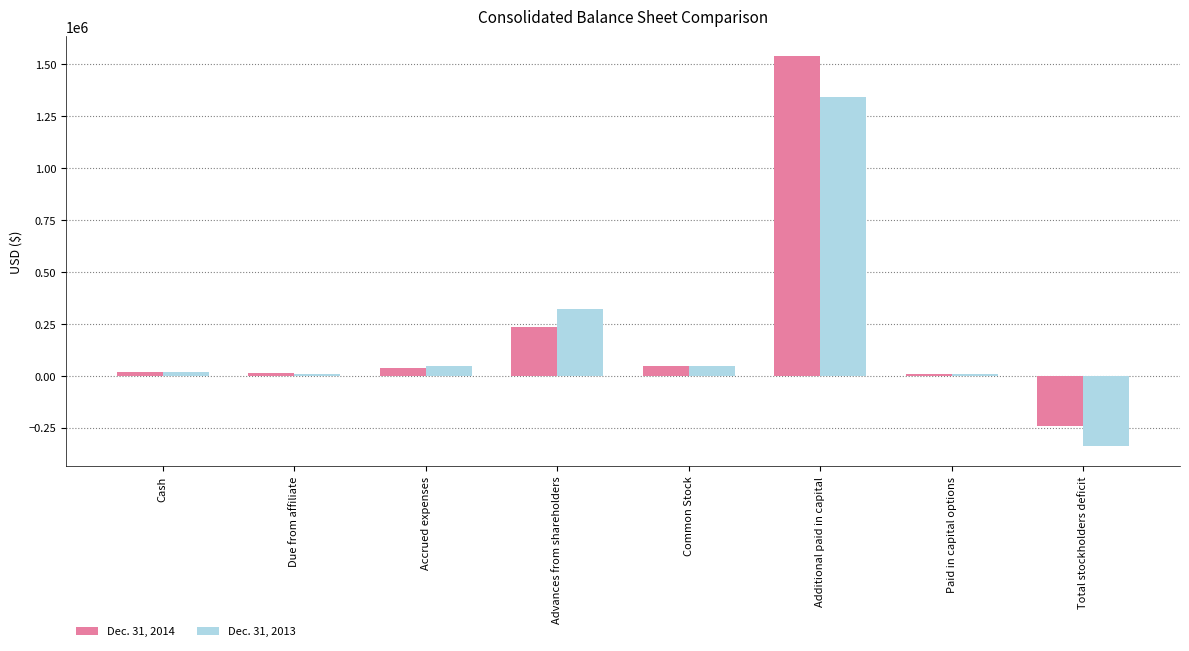

True or false: Dec. 31, 2014 has a value of 233450 at Advances from shareholders.

True